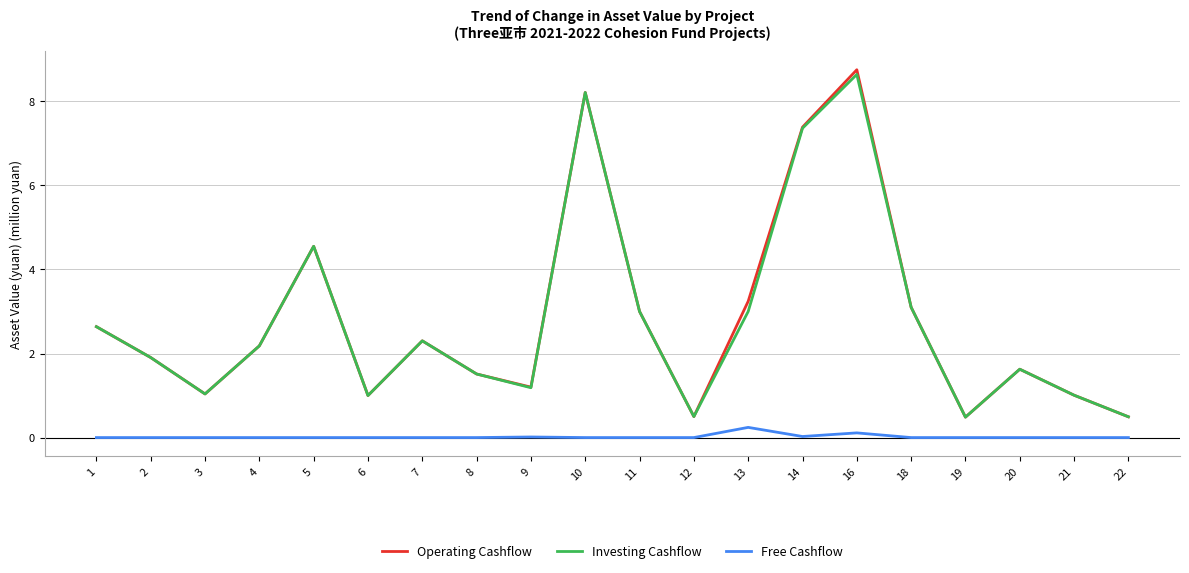

True or false: Free Cashflow and Investing Cashflow cross at least once.

False